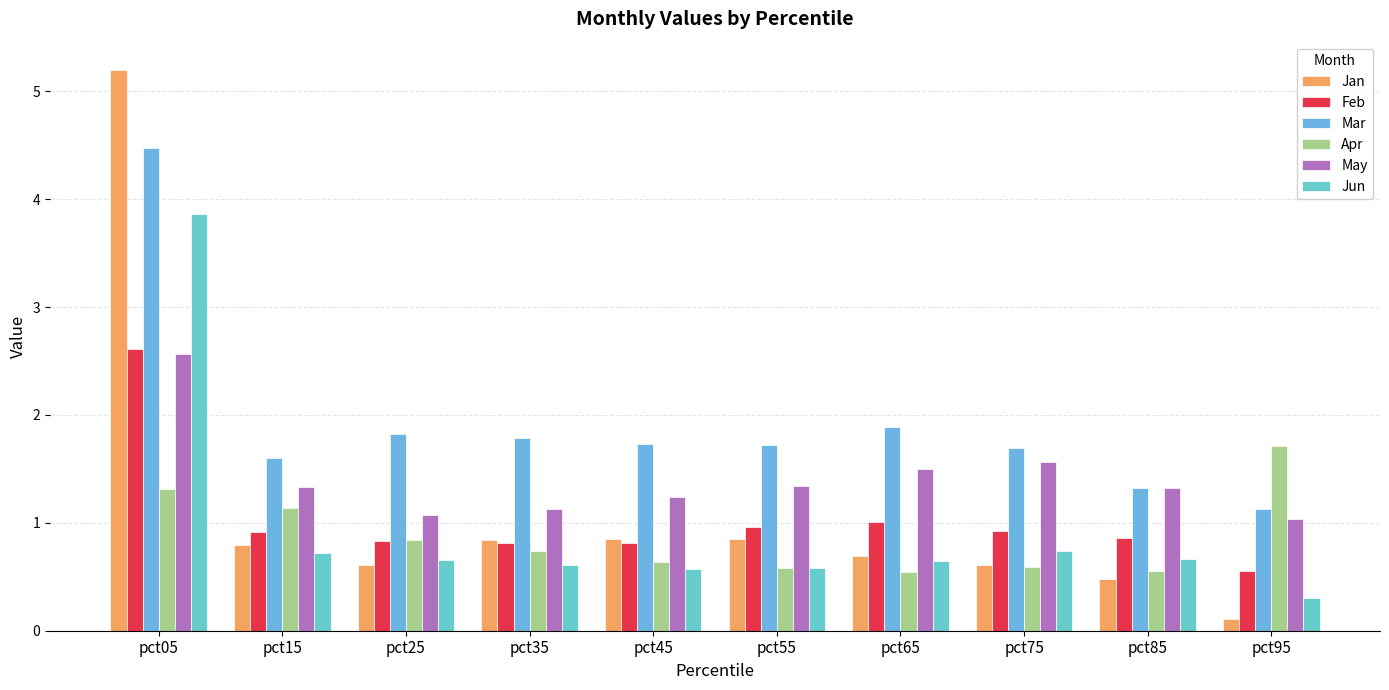

The Mar series shows 2.4 at pct45. True or false?

False